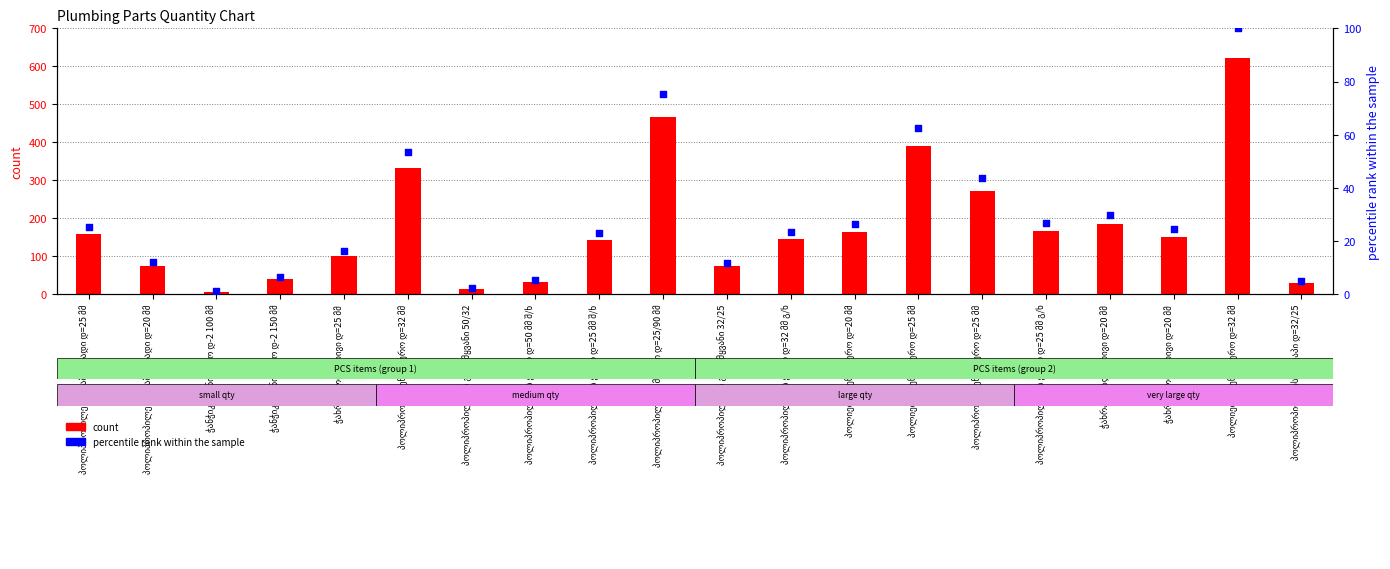

Which series has the largest Y range (max minus min)?

count